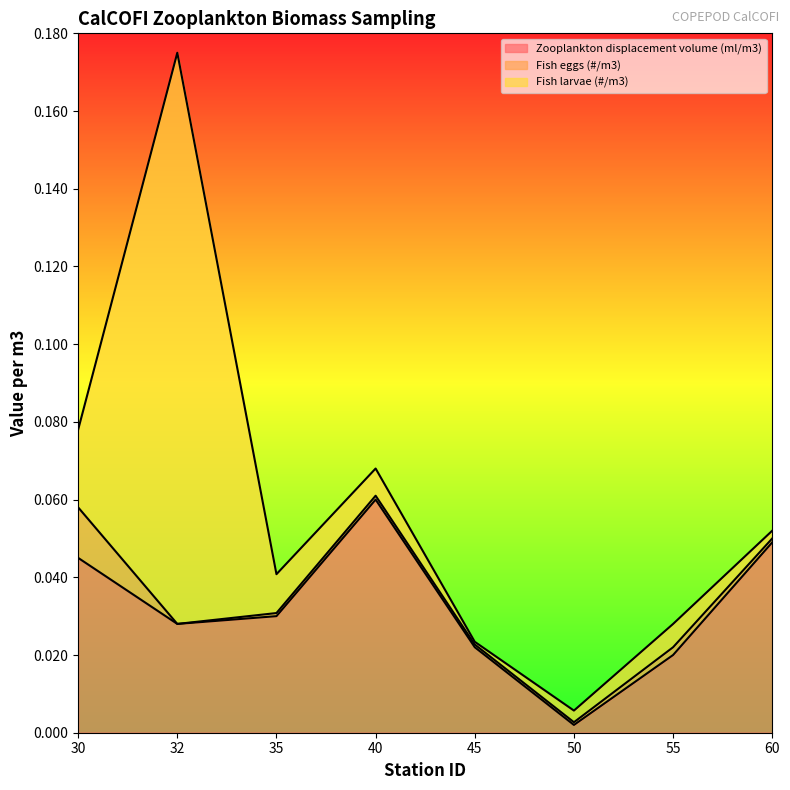

At how many categories does at least one series exceed 0?

8